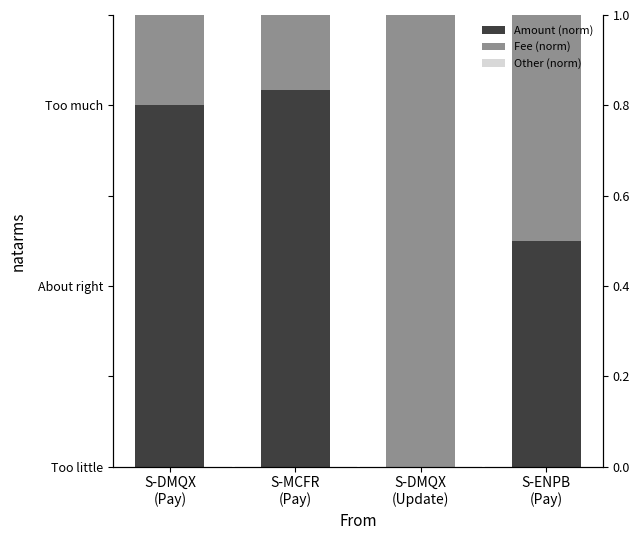

What is the difference between the maximum and minimum values in the Amount (norm) series?

0.8